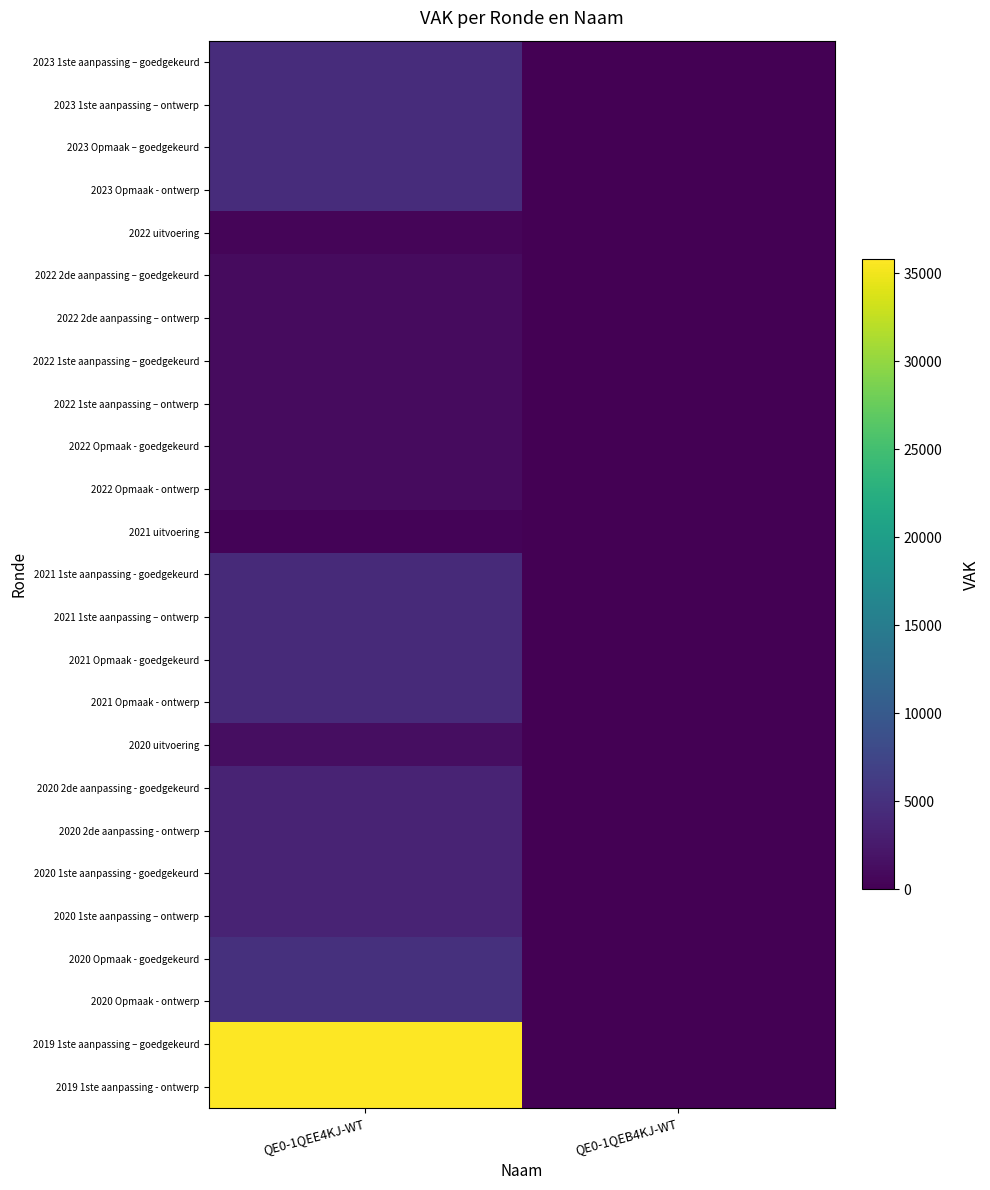

Which series has the largest total across all categories?

2019 1ste aanpassing – goedgekeurd